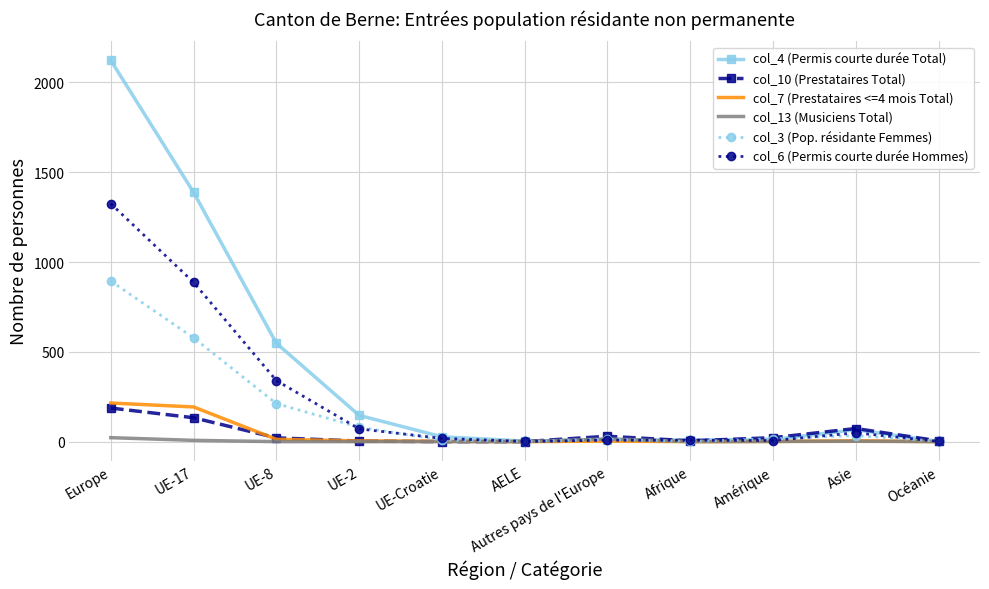

What value does the col_3 (Pop. résidante Femmes) series have at AELE?

2